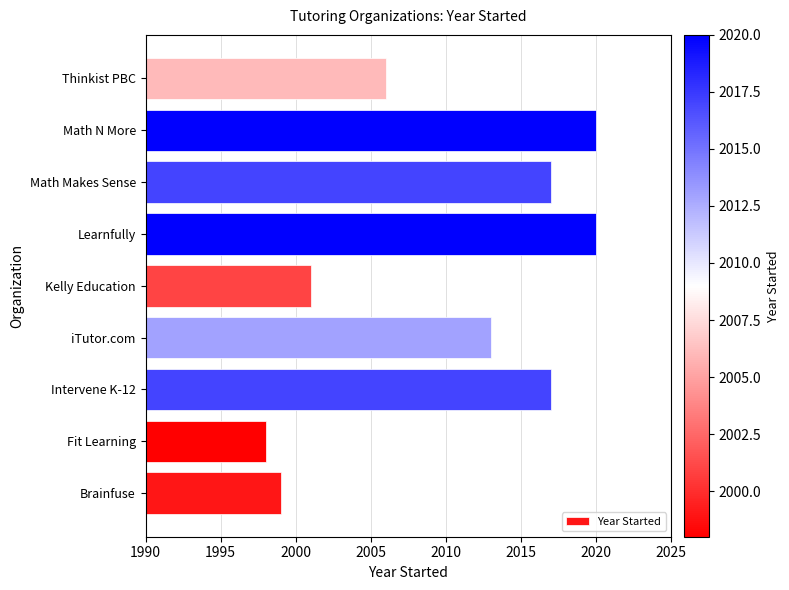

Which has a higher value, Math Makes Sense or Fit Learning?

Math Makes Sense